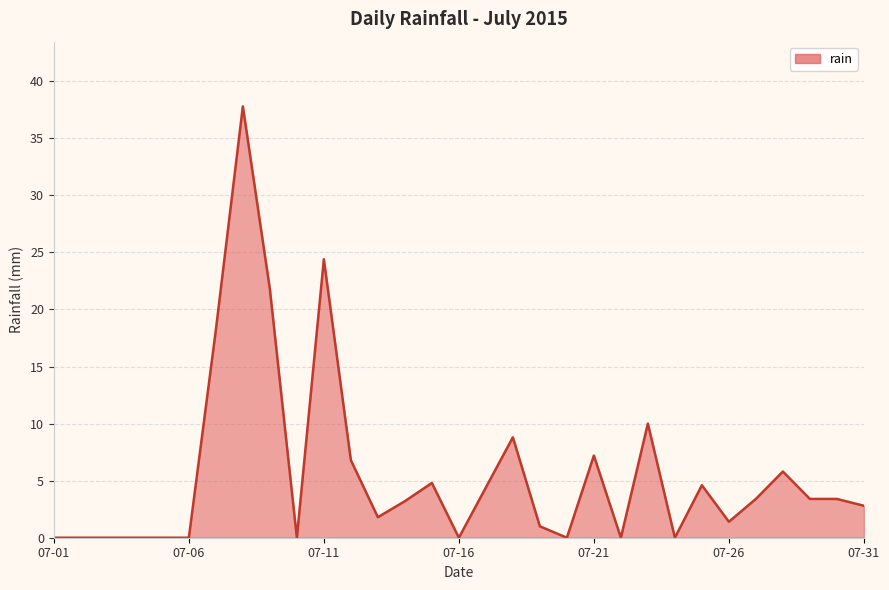

What is the difference between the maximum and minimum values?

37.8